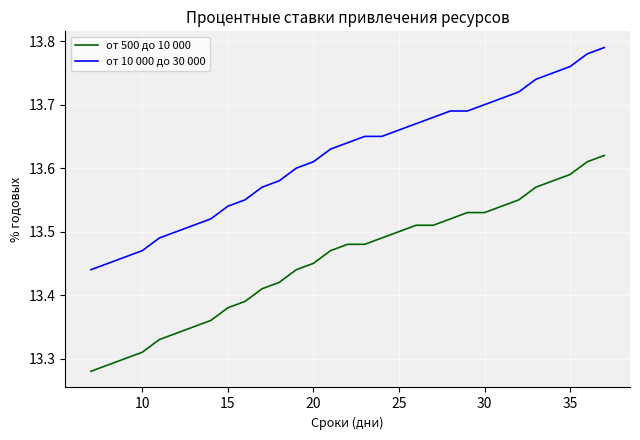

Count the number of categories in the chart.

31